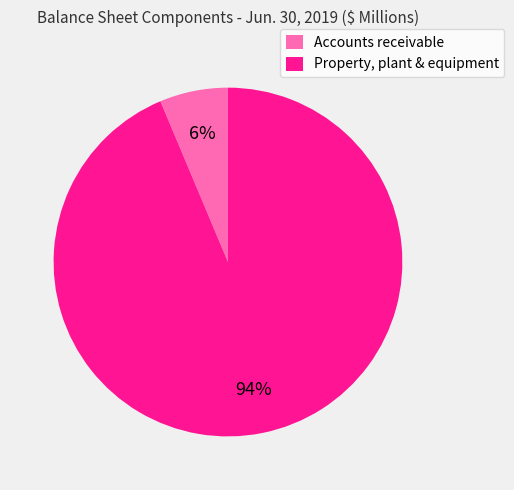

What is the largest slice in the pie chart?

Property, plant & equipment